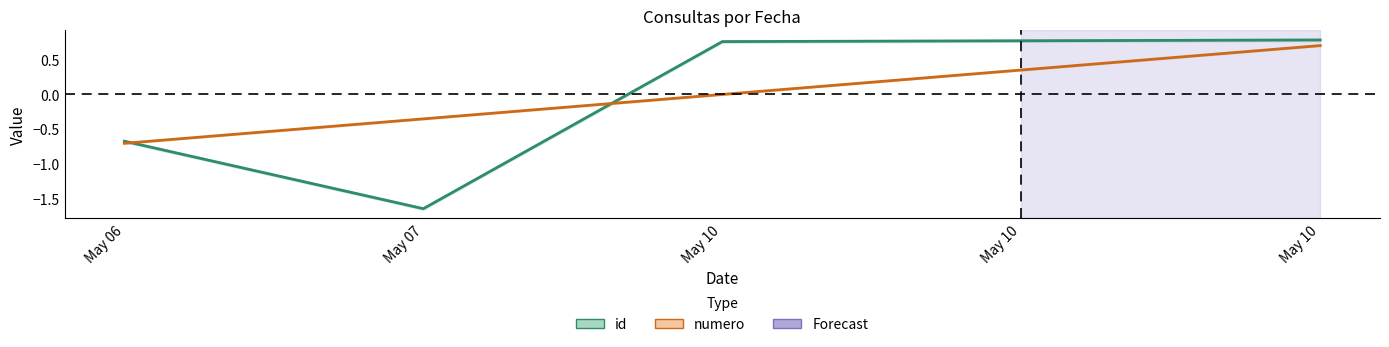

Reading left to right, what are all the values shown in this chart?

id: May 06=-0.7	May 07=-1.7	May 10=0.8	May 10=0.8	May 10=0.8
numero: May 06=-0.7	May 07=-0.4	May 10=0.0	May 10=0.4	May 10=0.7